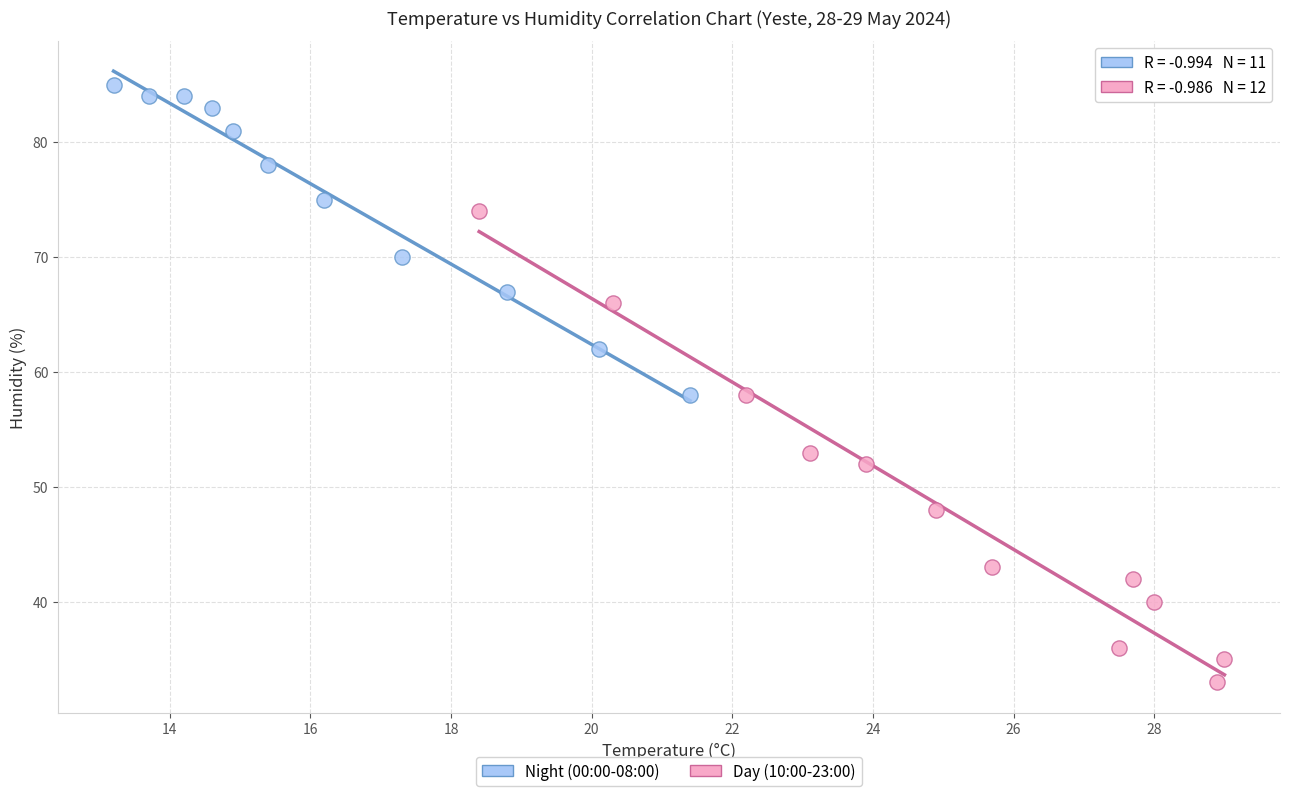

Which series contains the highest Y value?

Night (00:00-08:00)